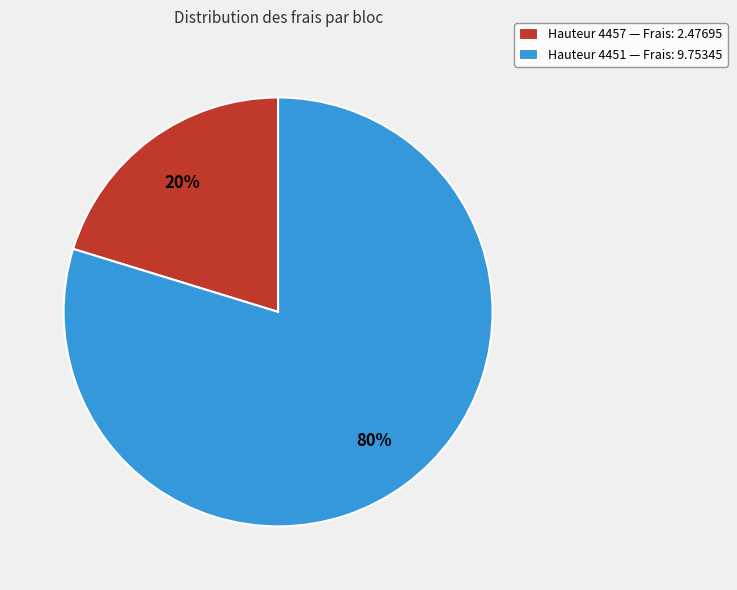

How many slices are in this pie chart?

2